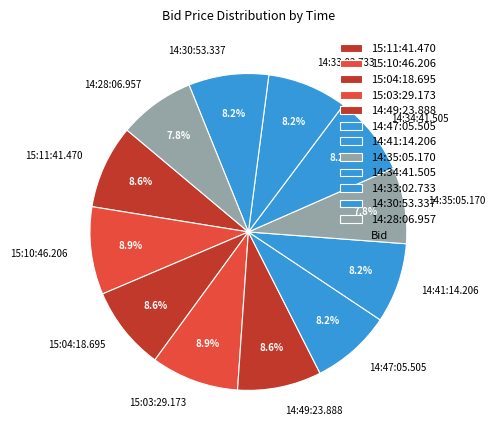

The 15:11:41.470 slice represents 9% of the pie. True or false?

True